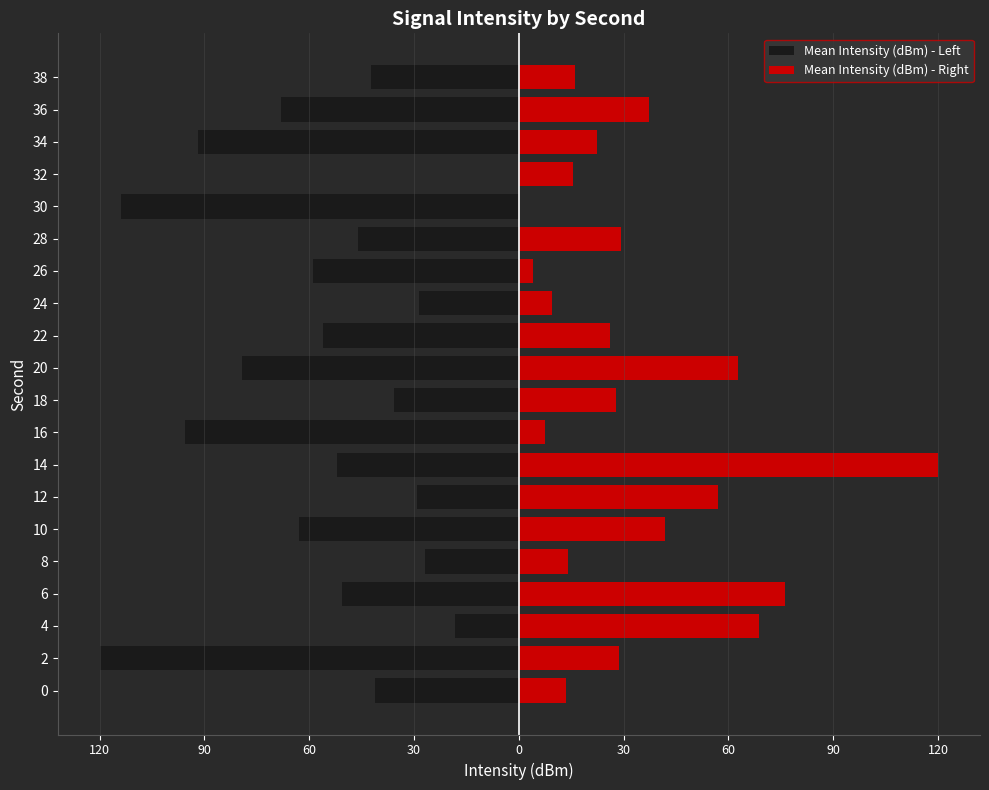

What is the total value across all series at 30?

-113.8